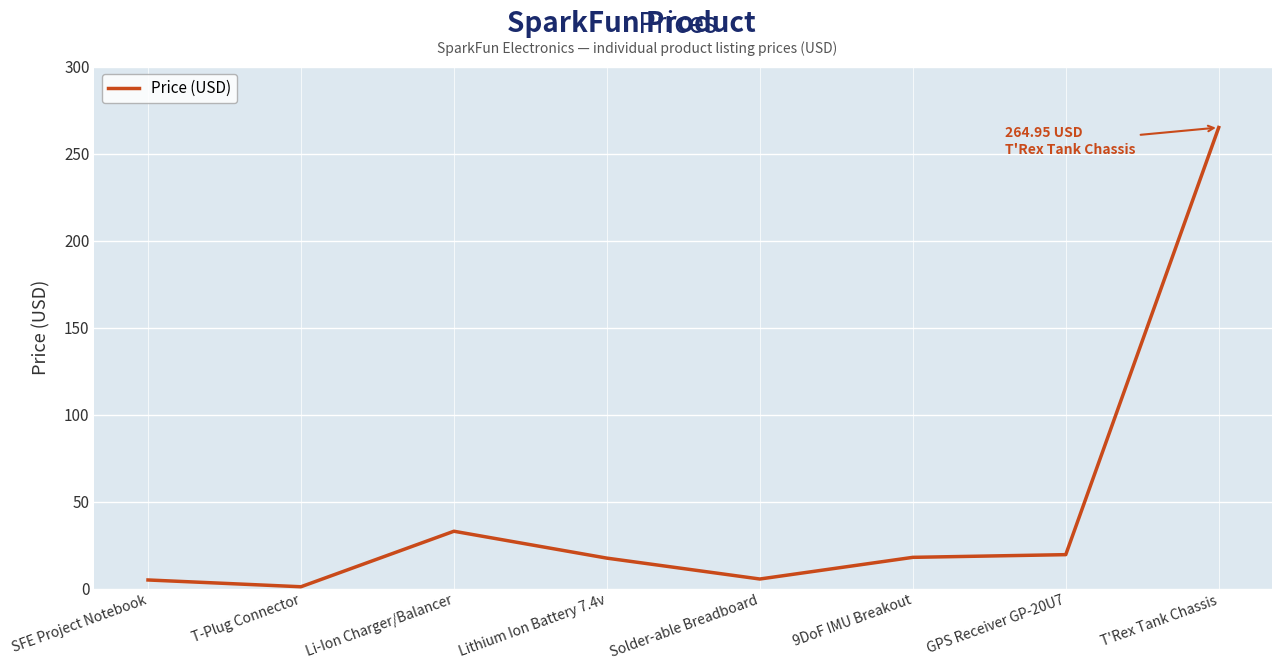

Is this an area chart (filled region under the line)?

No